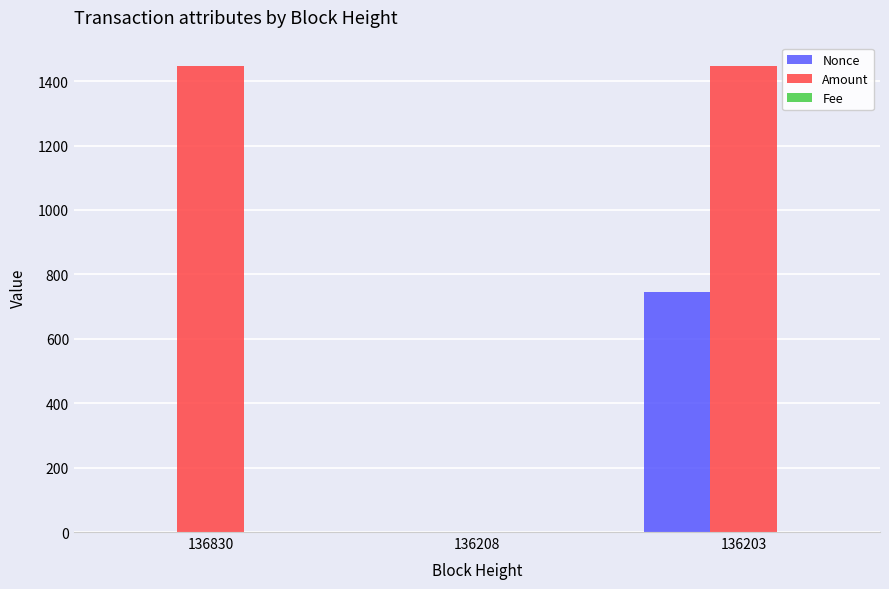

At which label is Nonce closest to 372?

136830